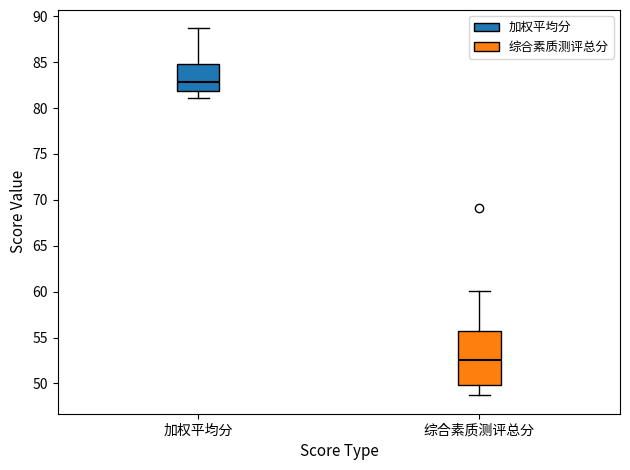

Reading left to right, read every box against the y-axis: the position of its median line, the range the box covers, and the ends of its whiskers. The values are not printed on the chart, so give them approximately, as read against the axis.

加权平均分: median 83.0, box 82.0 to 85.0, whiskers 81.0 to 88.5
综合素质测评总分: median 52.5, box 50.0 to 55.5, whiskers 48.5 to 60.0